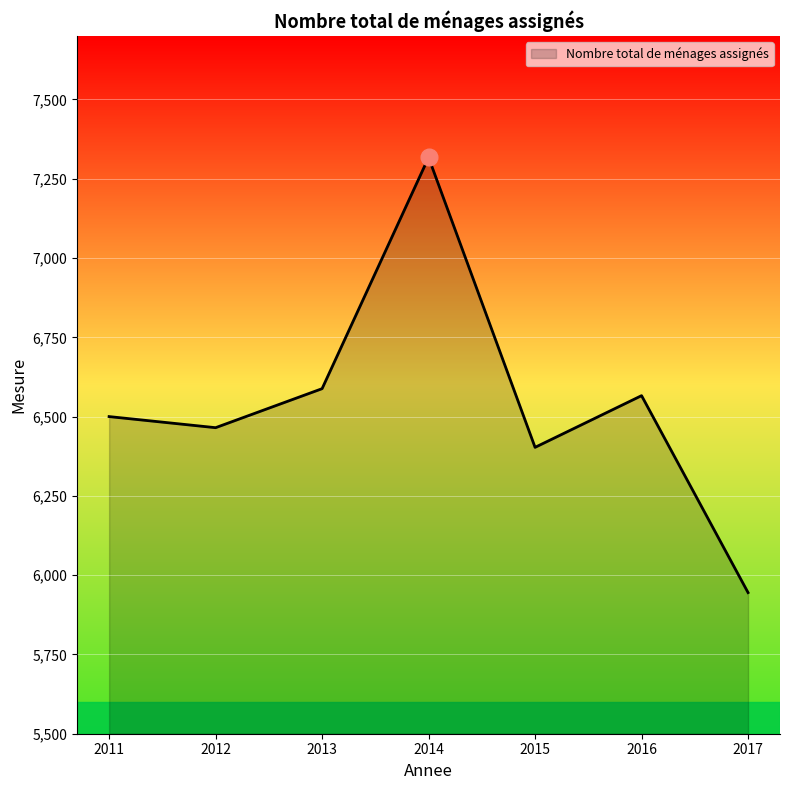

True or false: the data has more than 2 interior local peaks.

False